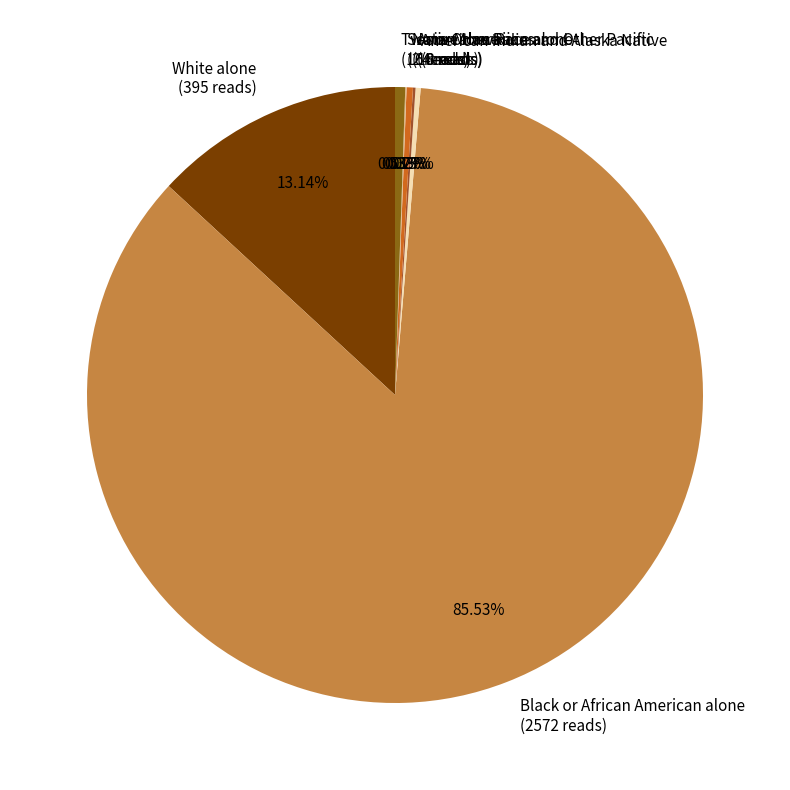

Do White alone (395 reads) and Two or More Races (16 reads) together represent more than half of the pie?

No